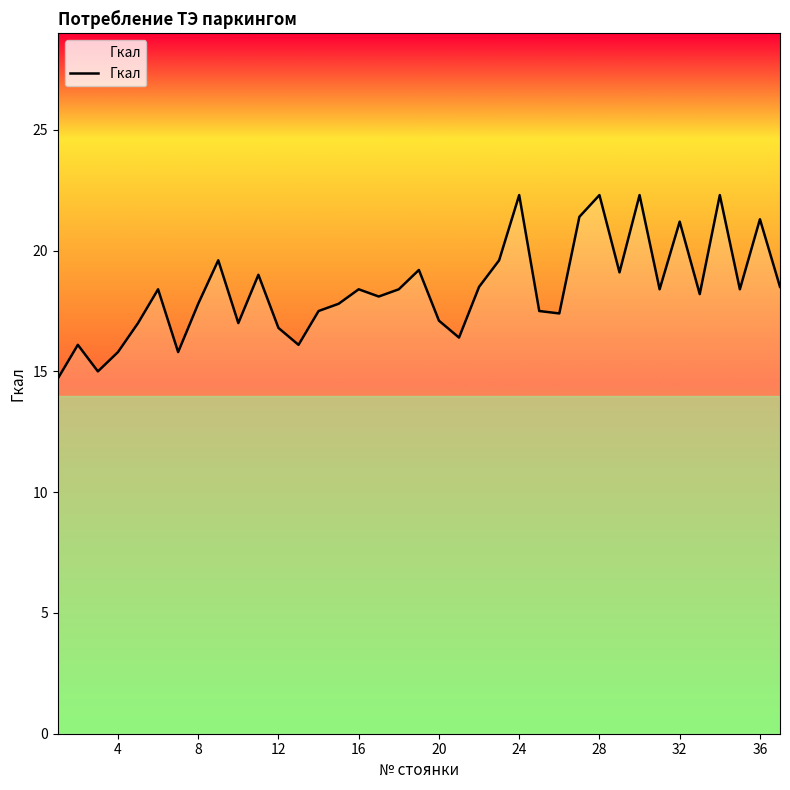

What is the minimum value shown in the chart?

14.7